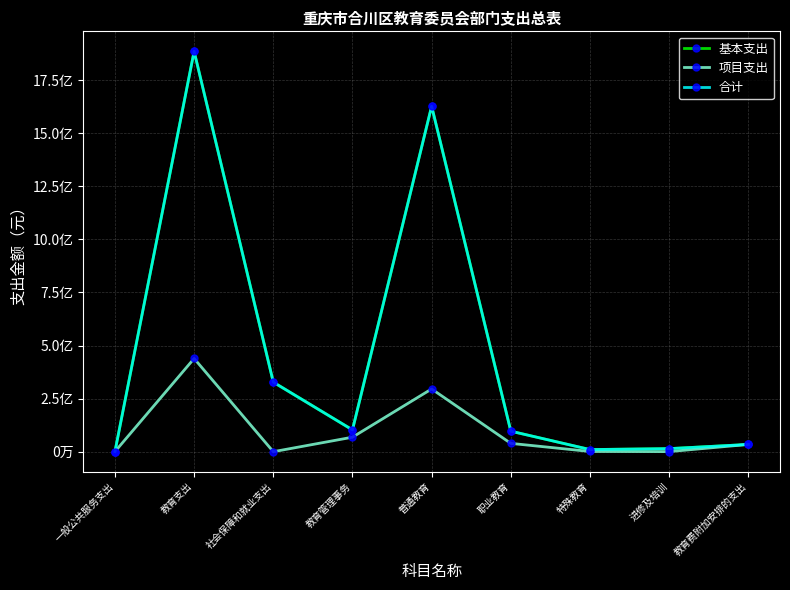

The value of 基本支出 at 教育管理事务 is 102741023.6. True or false?

True